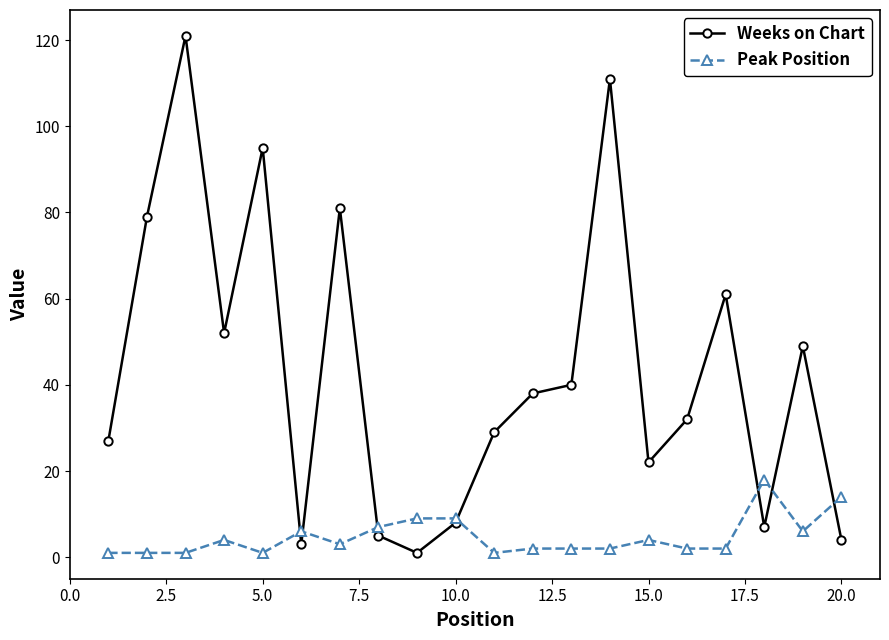

Reading left to right, list all the values displayed in this chart.

Weeks on Chart: 27	79	121	52	95	3	81	5	1	8	29	38	40	111	22	32	61	7	49	4
Peak Position: 1	1	1	4	1	6	3	7	9	9	1	2	2	2	4	2	2	18	6	14